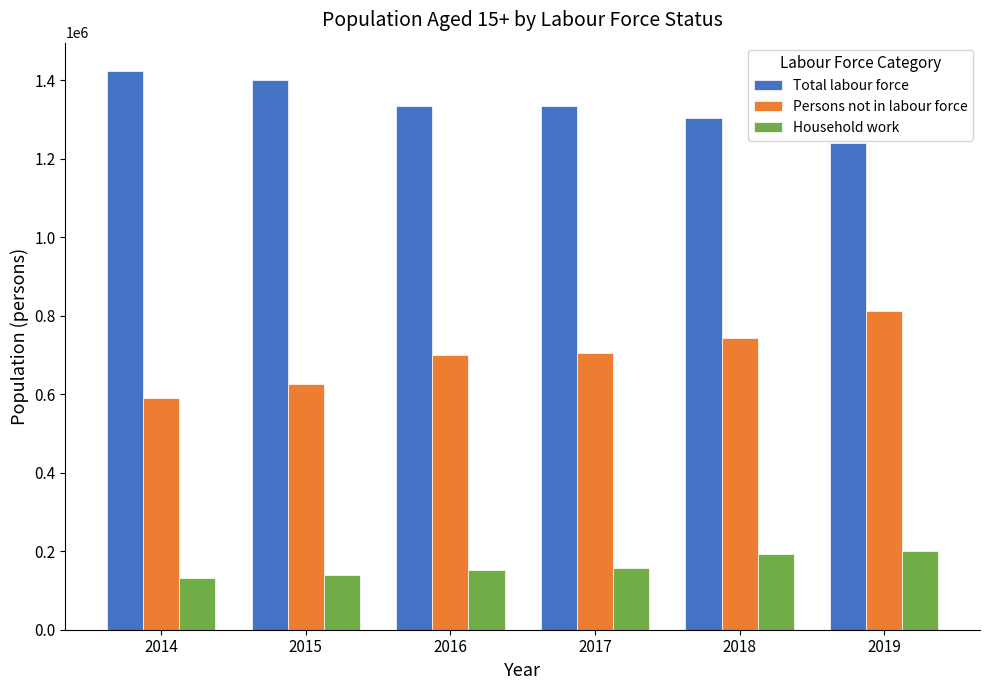

How many bars are there in each group?

3